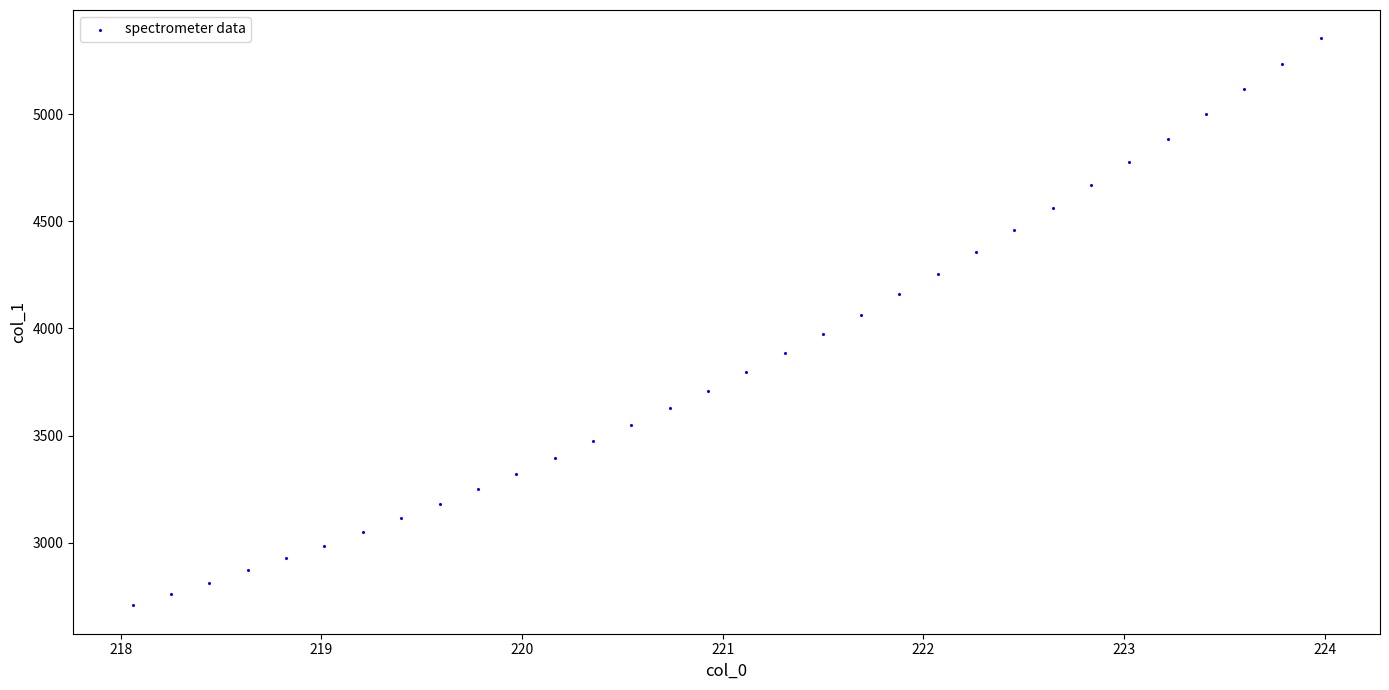

What is the range of Y values (max minus min)?

2647.1